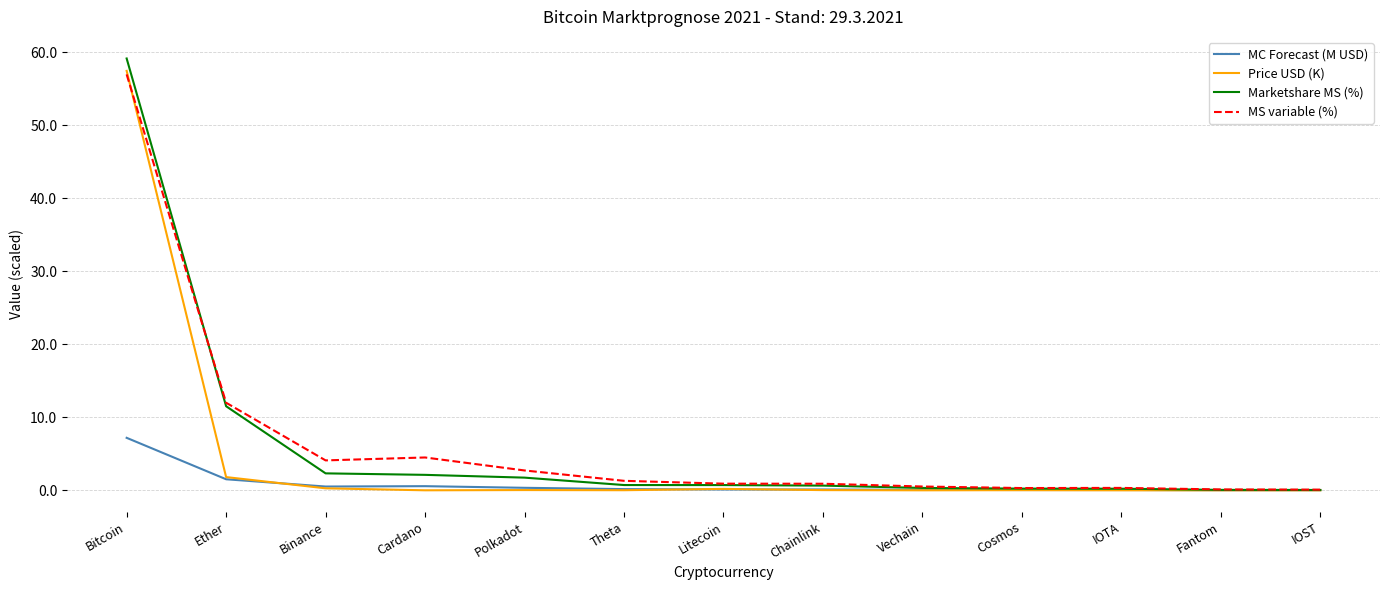

Read the Marketshare MS (%) value at Bitcoin.

59.2